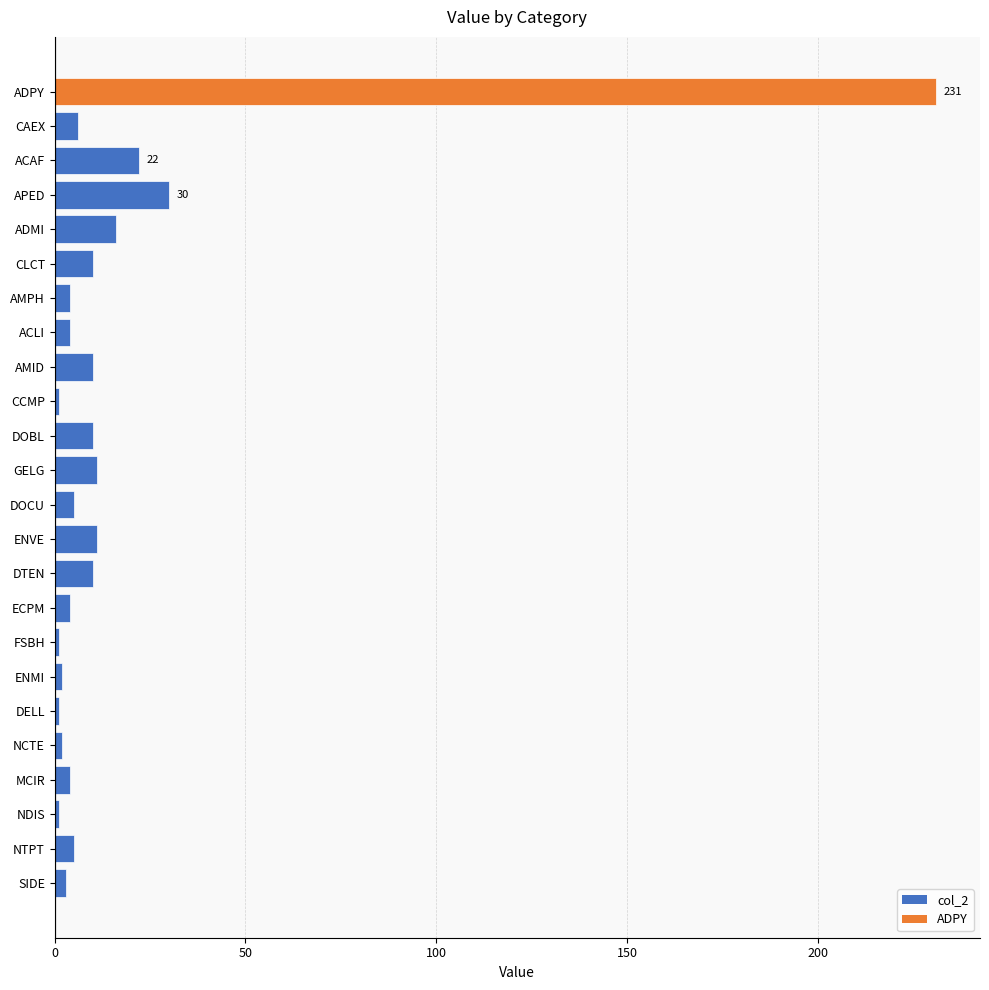

Approximately how many times larger is the value at ADMI compared to DTEN?

1.6